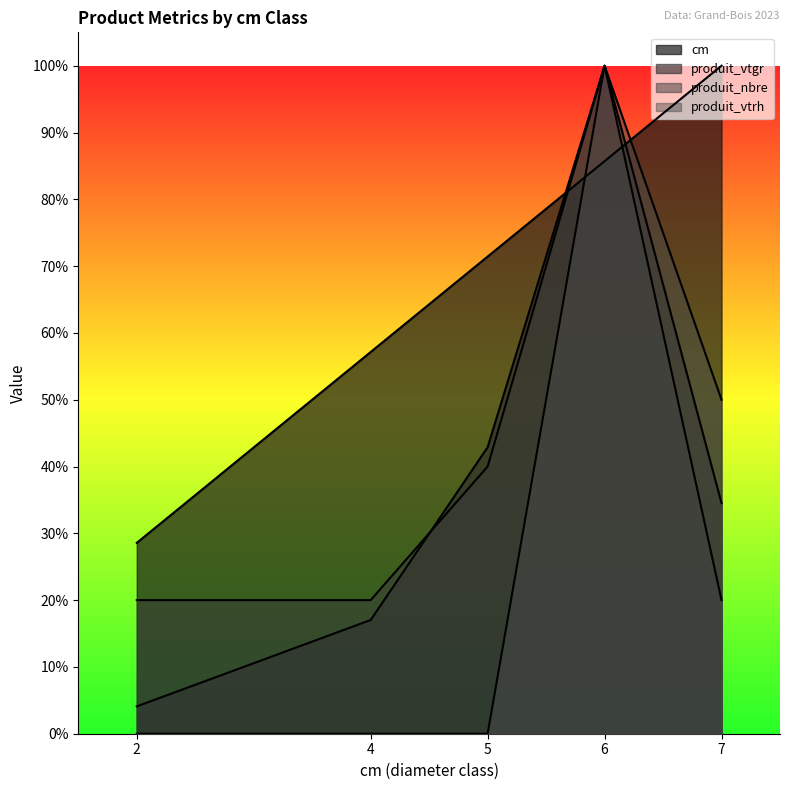

Which series changed the most between 6 and 7?

produit_nbre